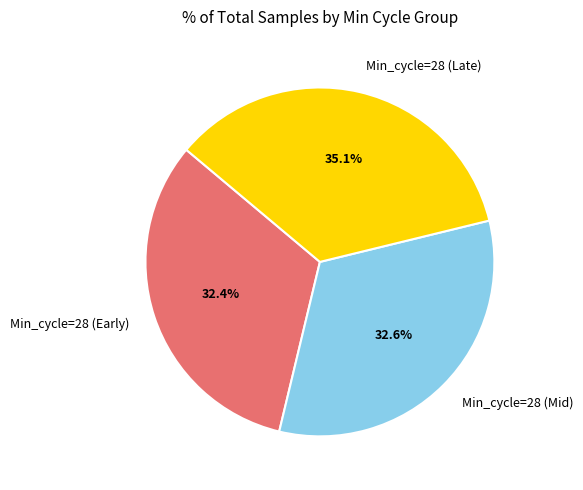

Is there a majority slice in this chart?

No